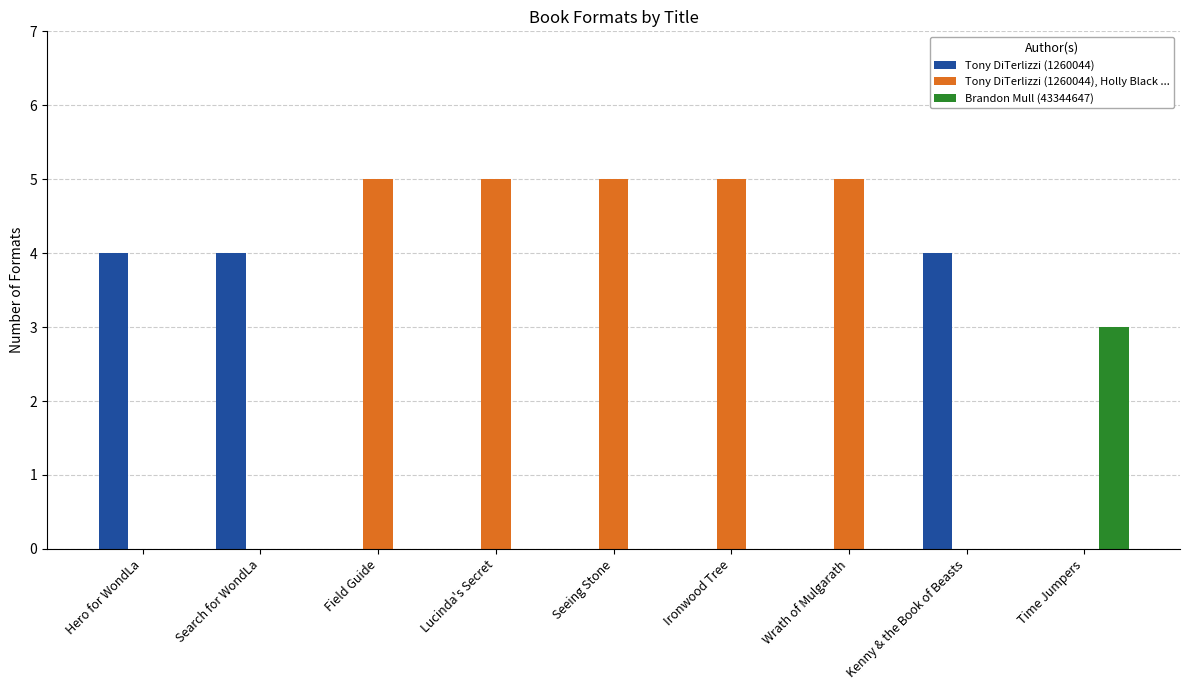

What is the sum of all Tony DiTerlizzi (1260044) values?

12